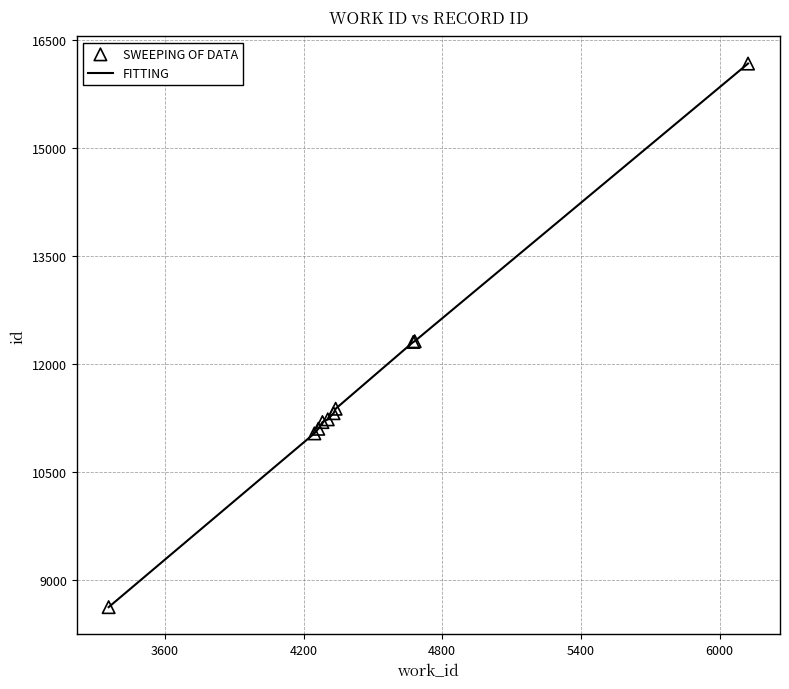

What is the smallest value displayed?

8630